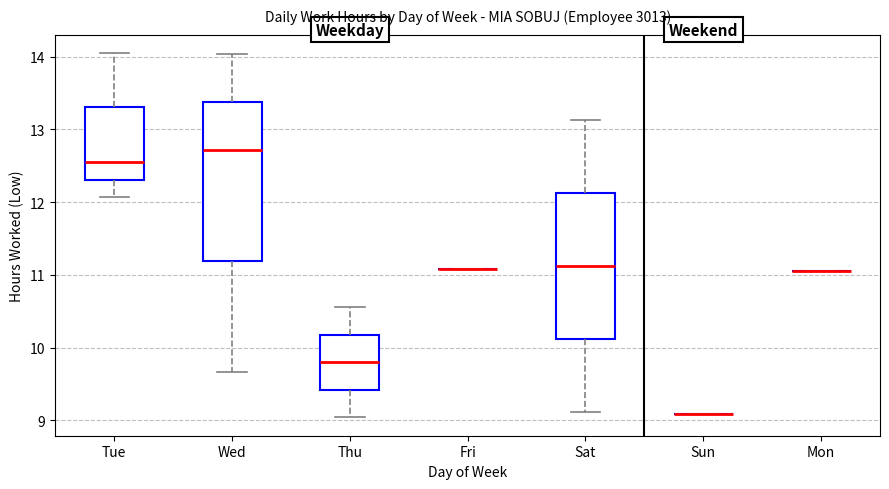

Where does the median line of the box for Wed sit on the y-axis? The values are not printed on the chart, so give them approximately, as read against the axis.

12.7